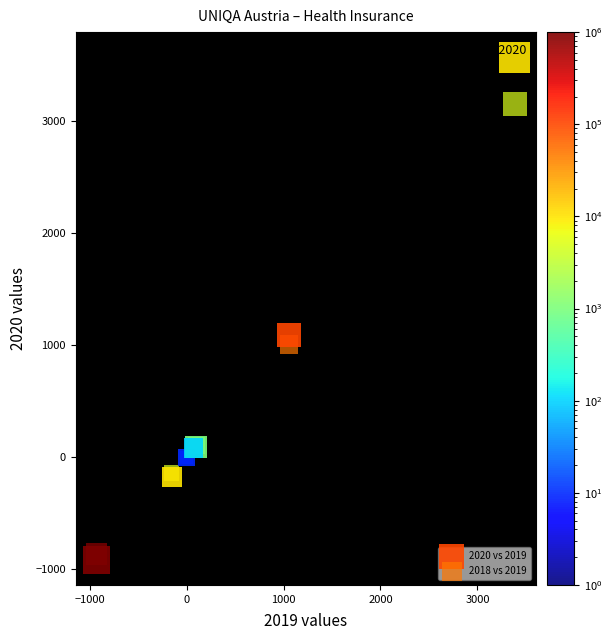

Which series reaches the maximum Y coordinate?

2020 vs 2019